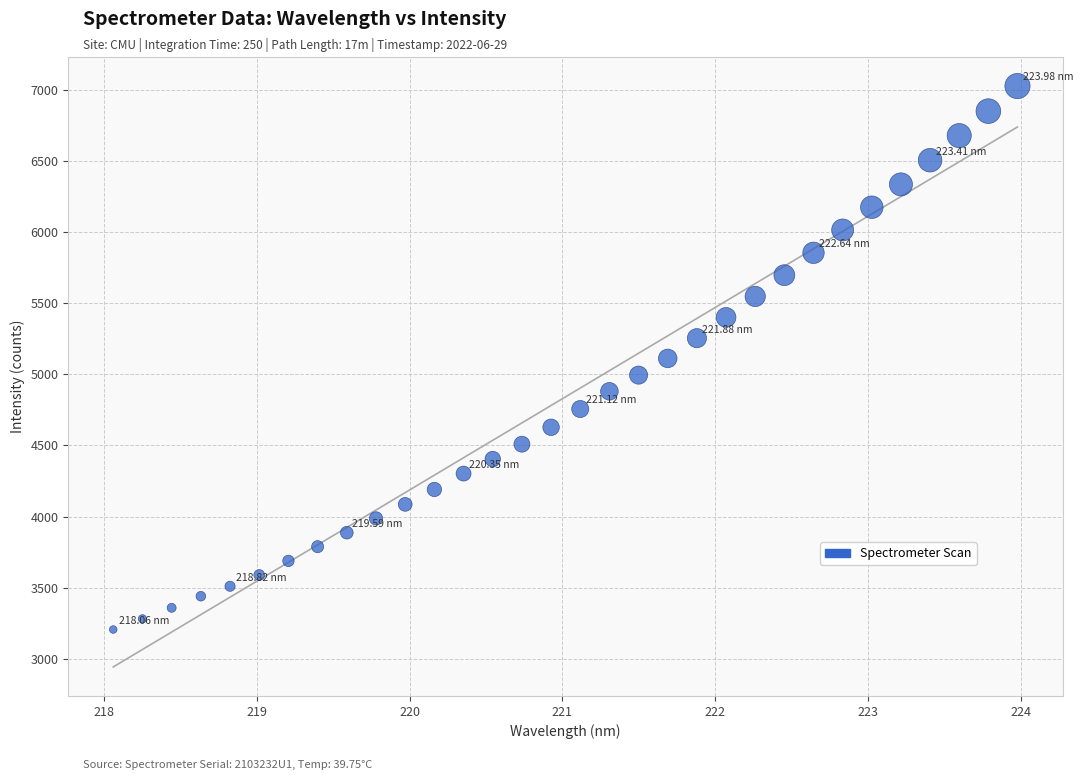

What is the range of X values (max minus min)?

5.9